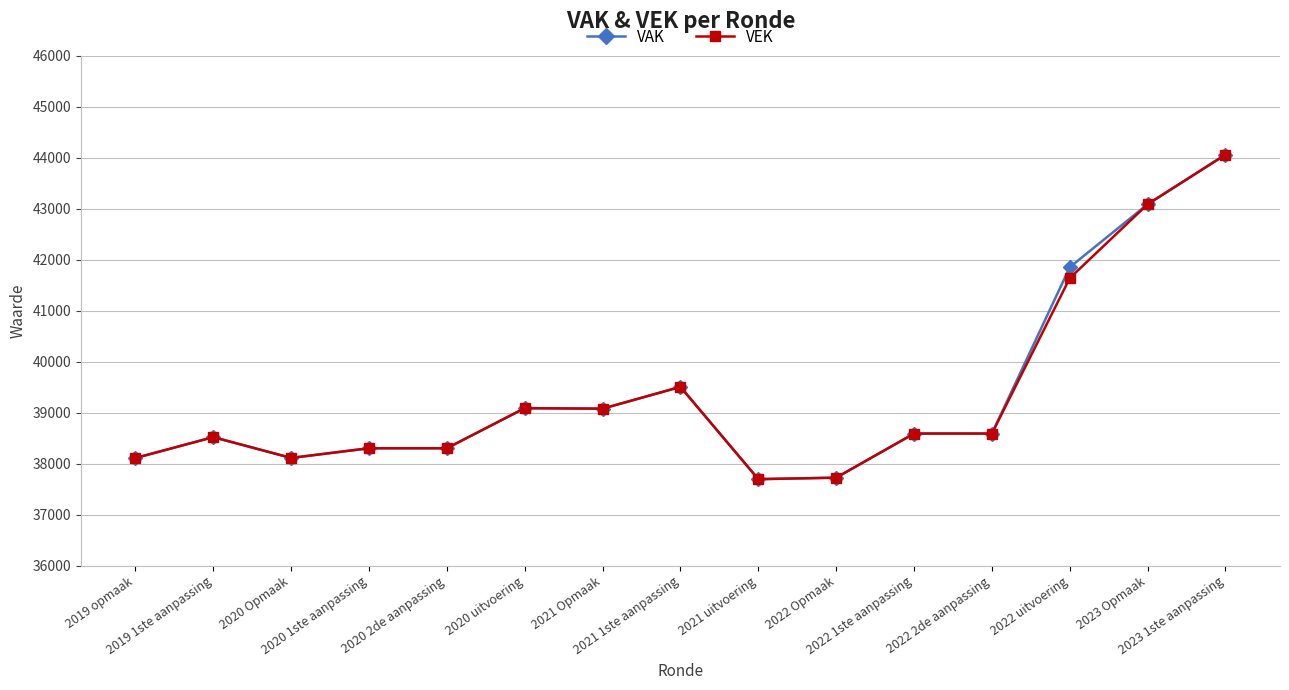

The VEK series shows 38523 at 2019 1ste aanpassing. True or false?

True